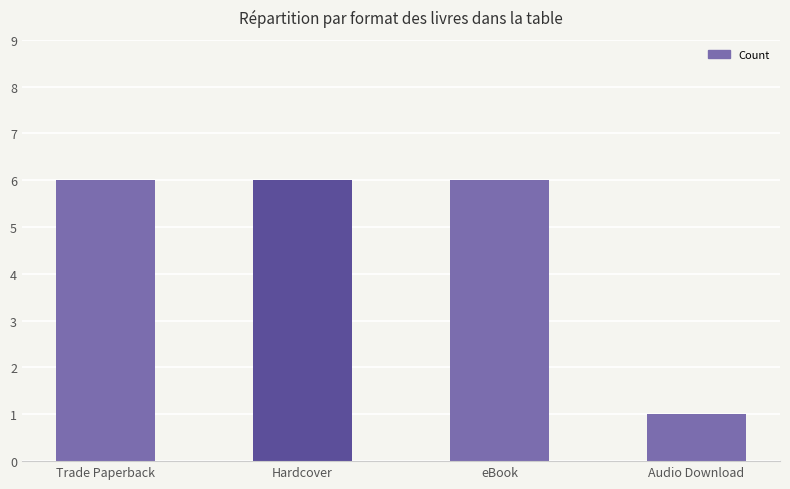

What is the label of the 1st bar from the right?

Audio Download